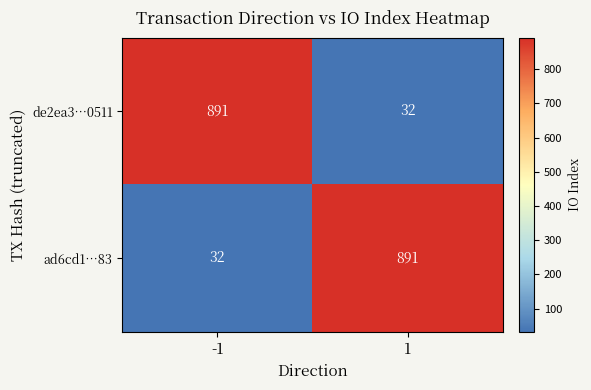

What is the total value across all series at 1?

923